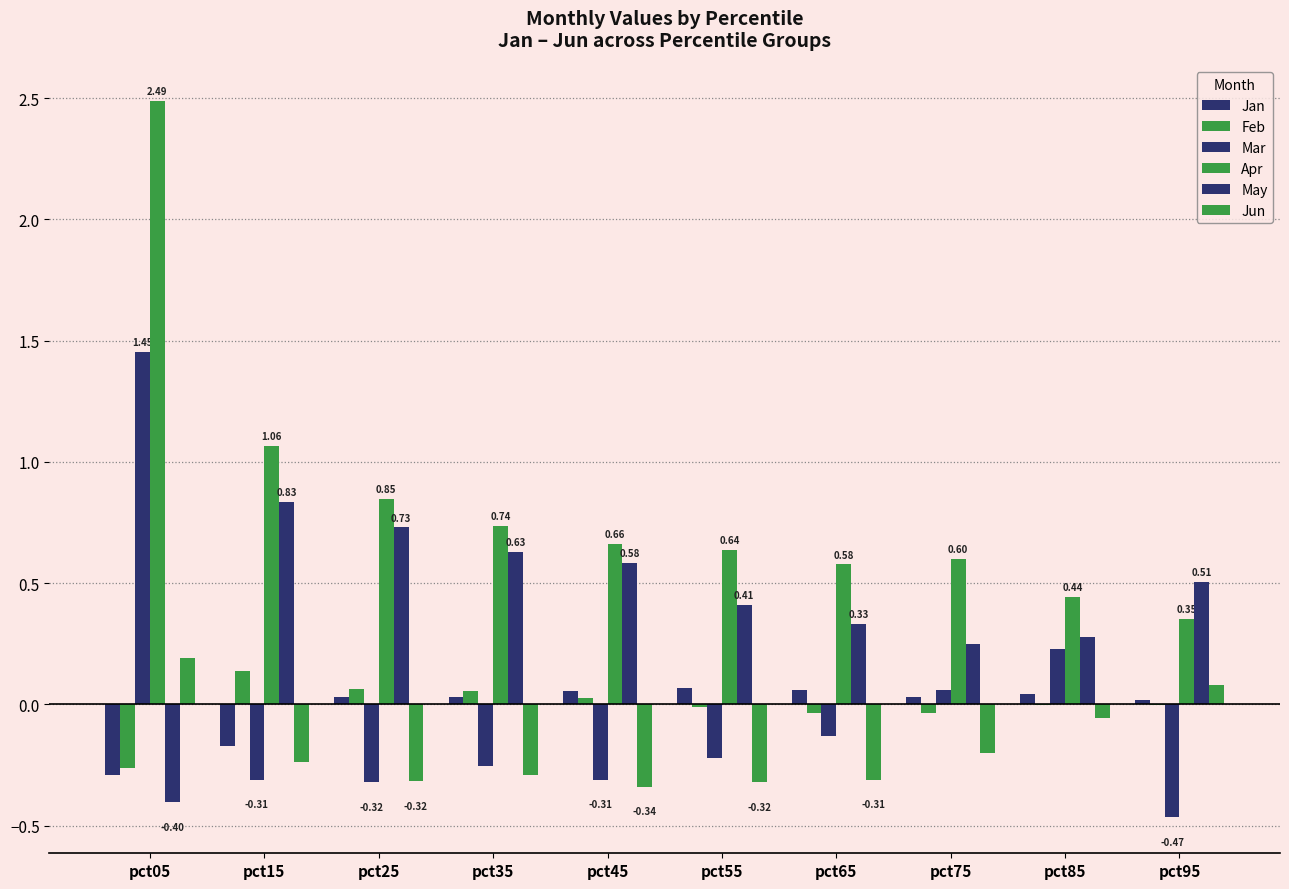

True or false: Feb has a value of 0.1 at pct35.

False